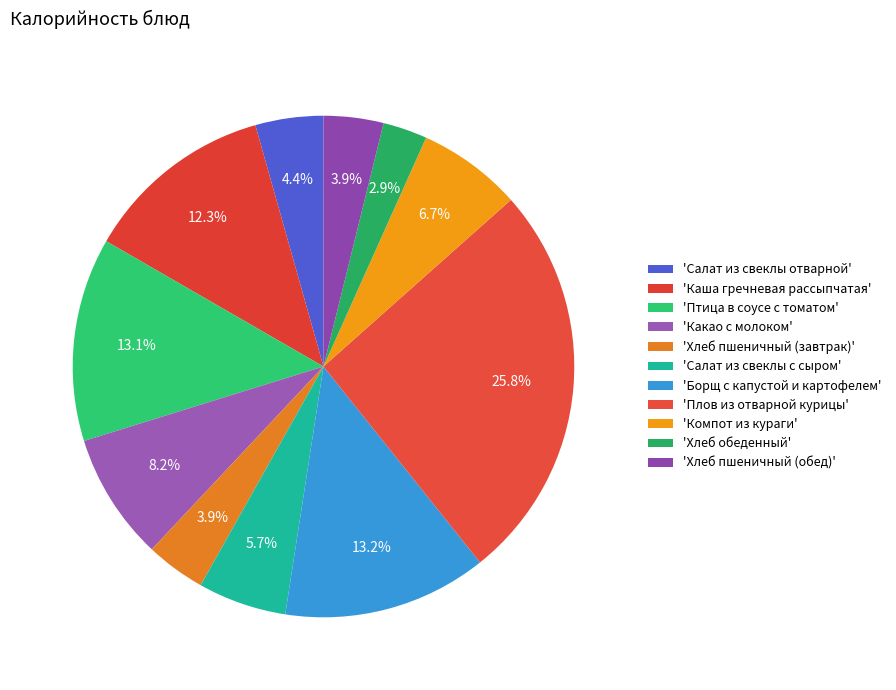

How many slices are in this pie chart?

11